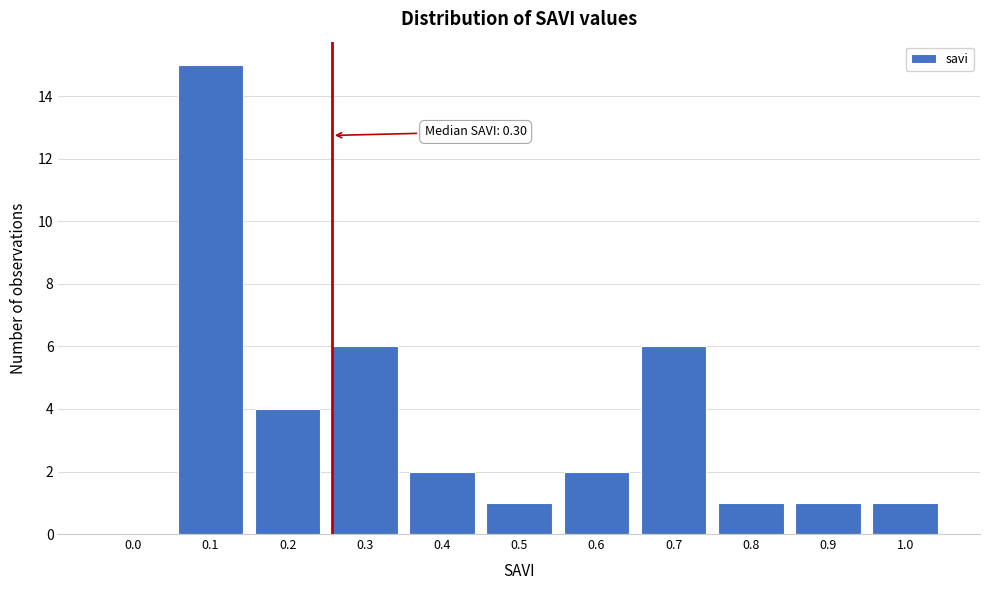

Reading left to right, list all the values displayed in this chart.

0.0=0	0.1=15	0.2=4	0.3=6	0.4=2	0.5=1	0.6=2	0.7=6	0.8=1	0.9=1	1.0=1